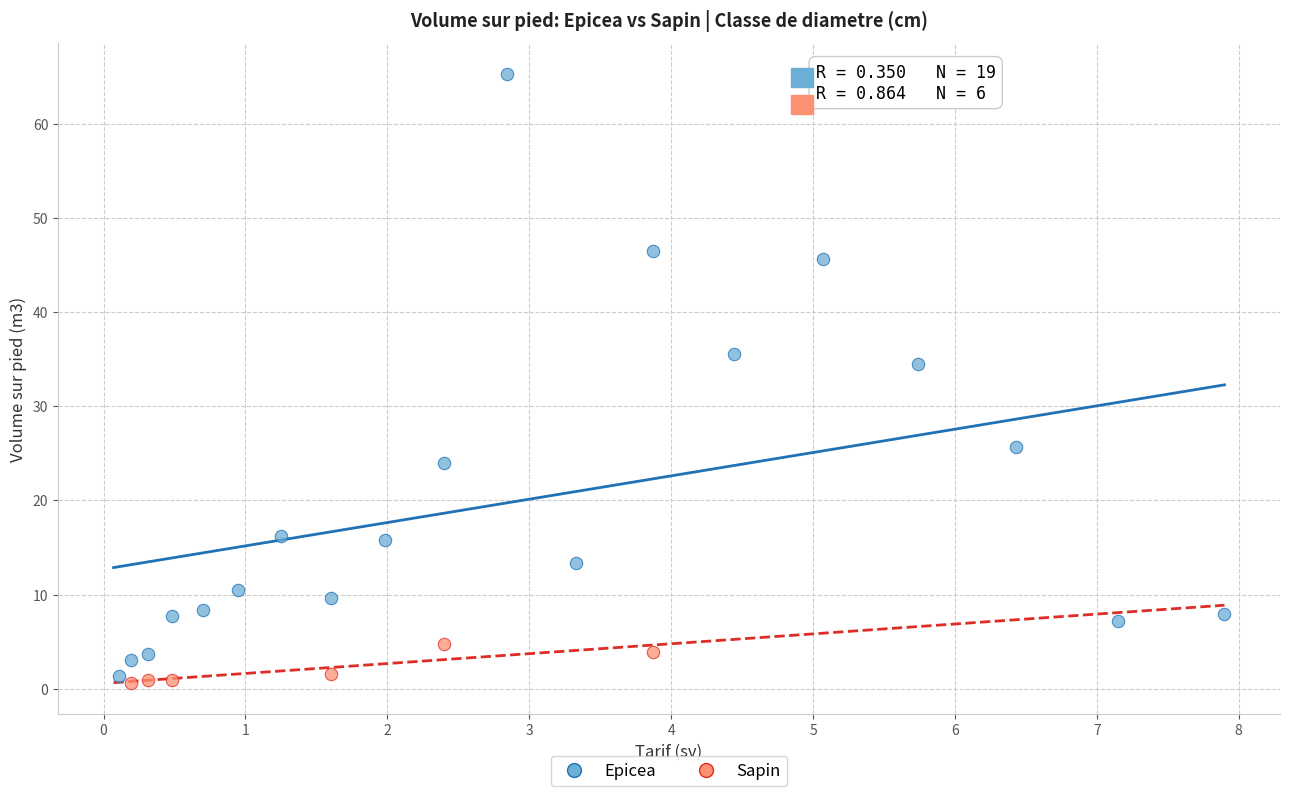

Which series contains the highest Y value?

Epicea